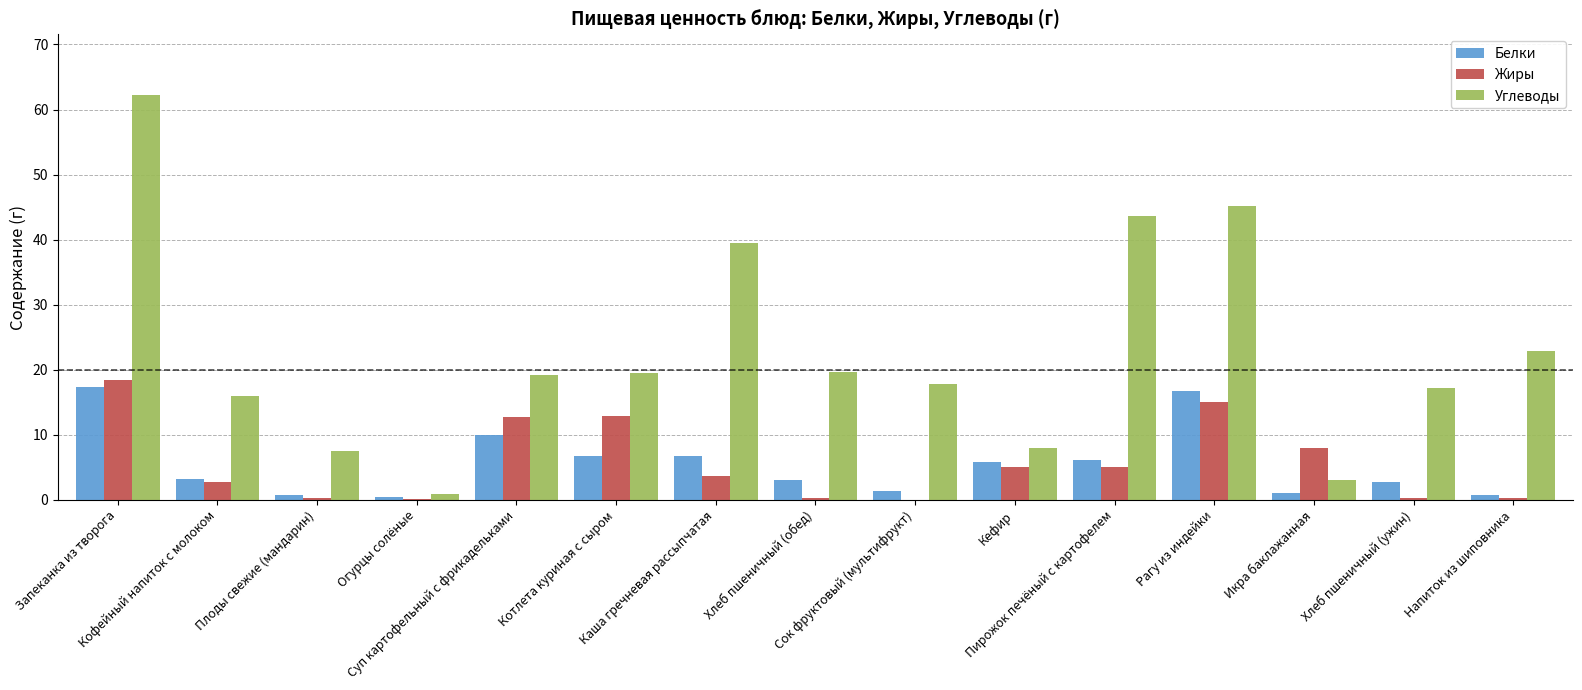

Read the Углеводы value at Огурцы солёные.

1.0